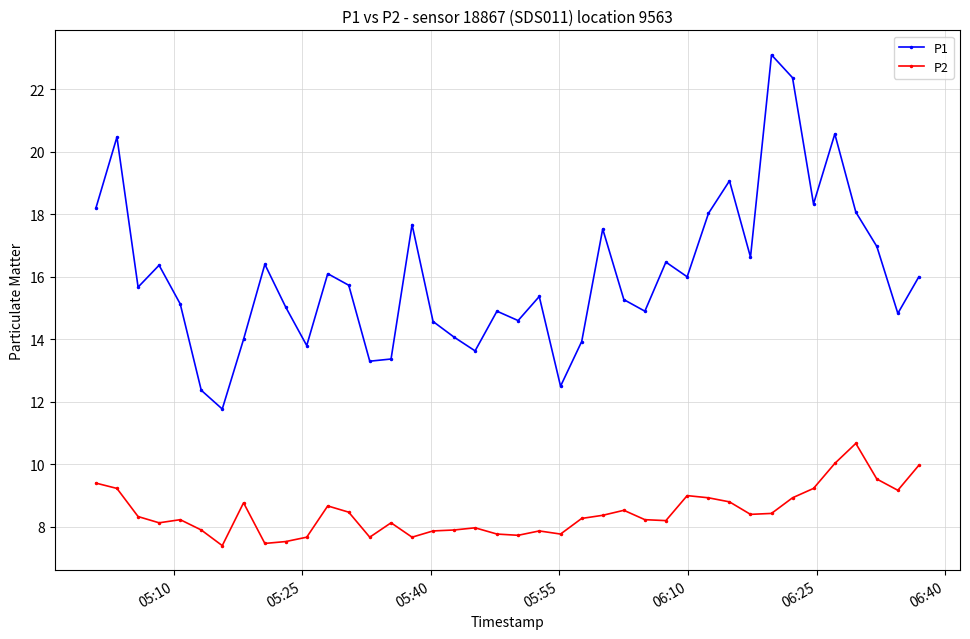

What is the value of the P2 point at the 5th from the left?

8.2